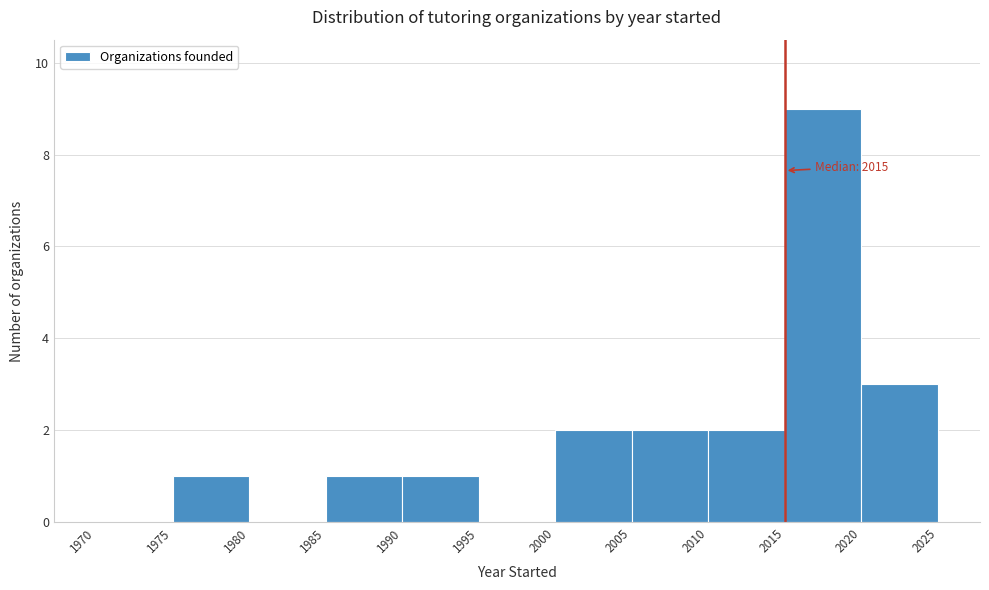

Which range on the x-axis has the tallest bar?

2015 to 2020